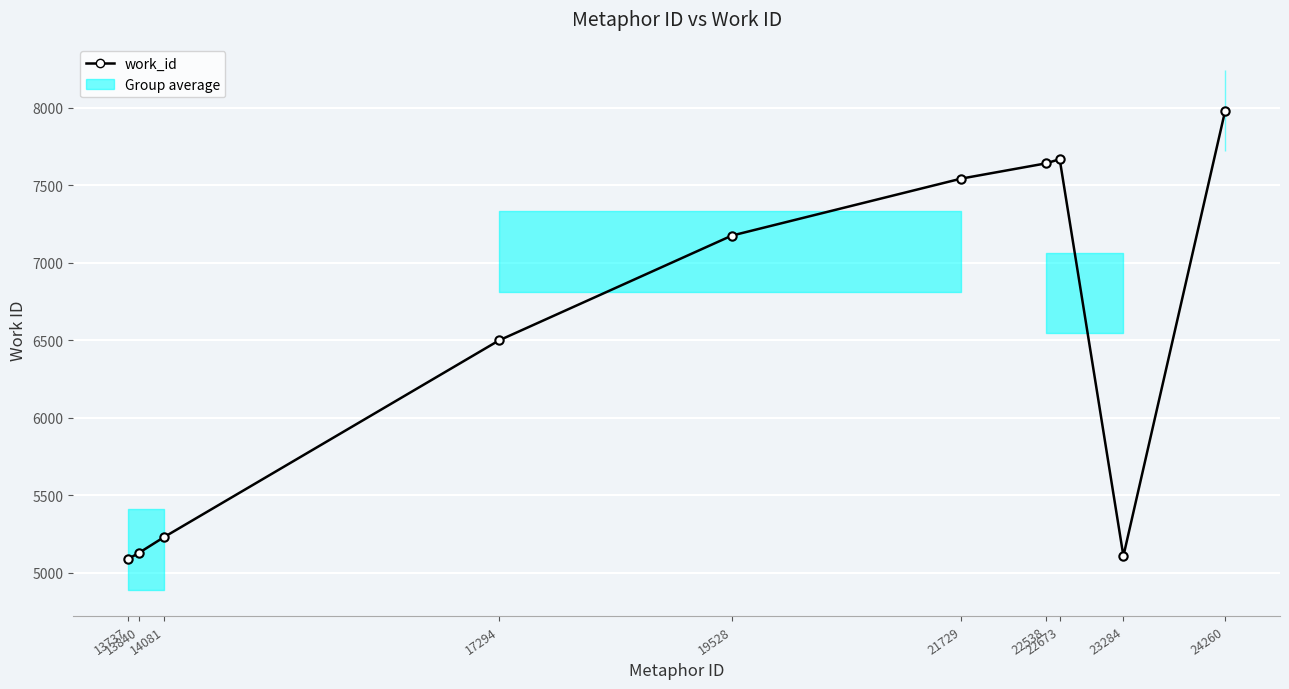

What is the value of the 9th point from the left?

5107